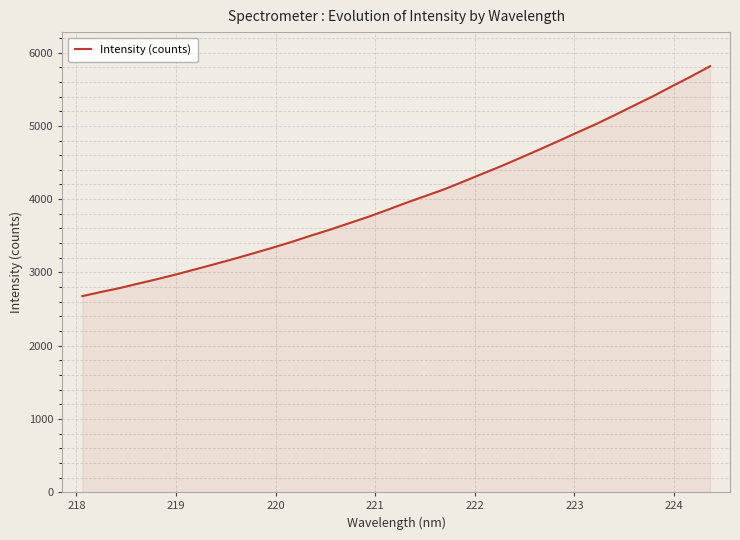

What is the smallest value displayed?

2676.1